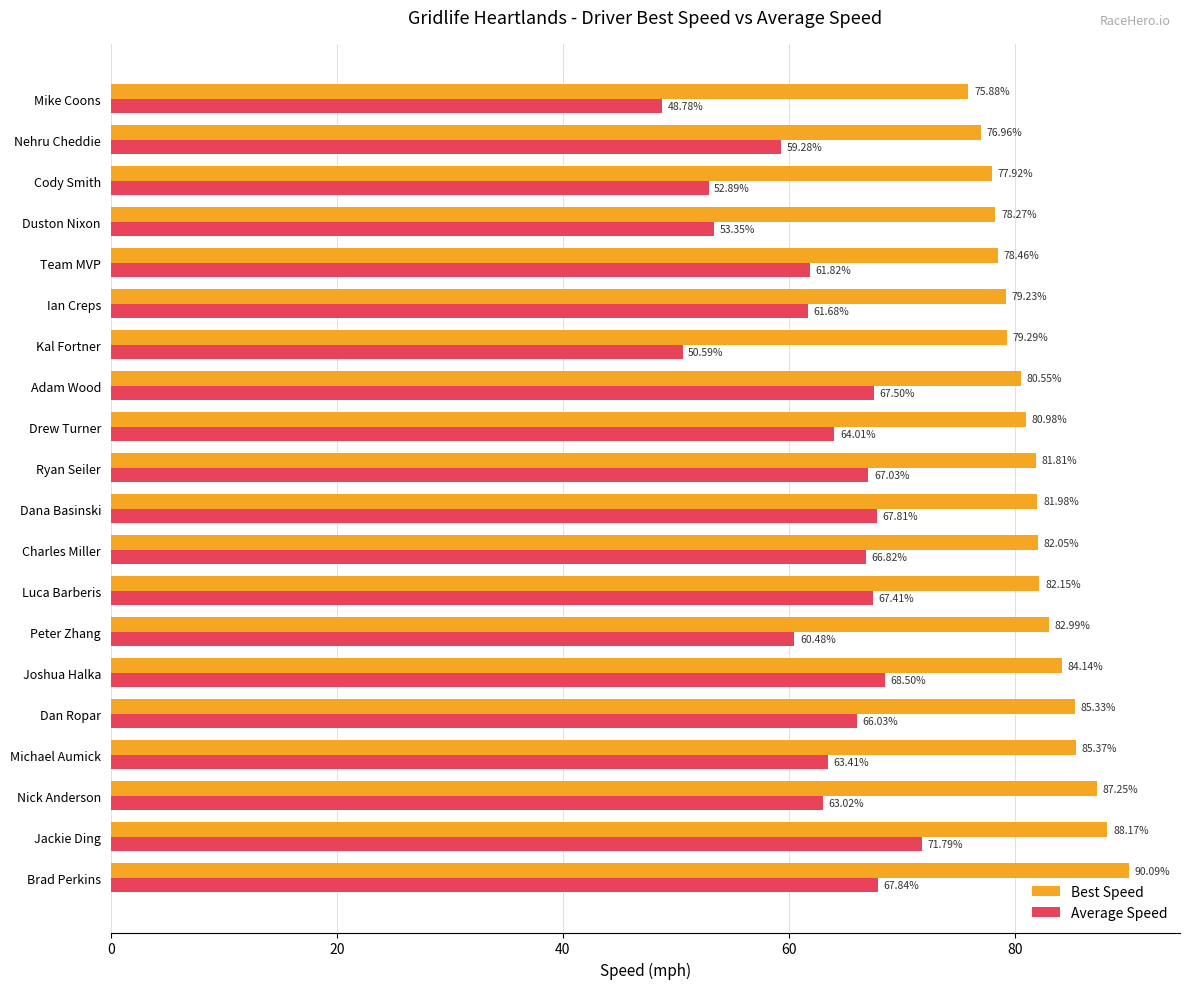

Which series has the largest total across all categories?

Best Speed